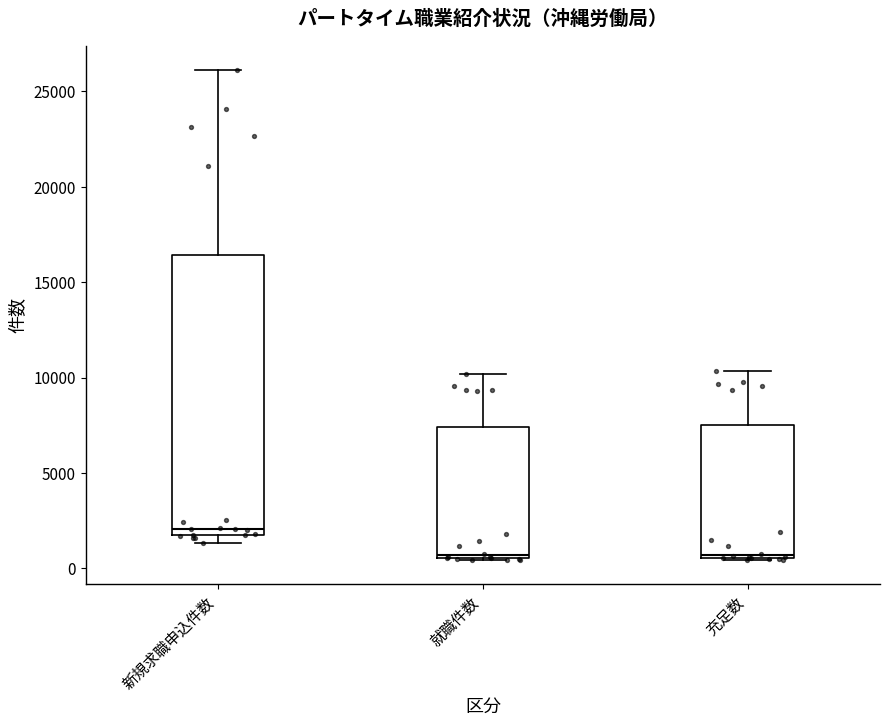

Reading left to right, transcribe this box plot: for each box, give where its median line is, the range the box spans, and where its two whiskers end, as read against the y-axis. The values are not printed on the chart, so give them approximately, as read against the axis.

新規求職申込件数: median 2000, box 1500 to 16500, whiskers 1500 (just below the box's lower edge) to 26000
就職件数: median 500 (just above the box's lower edge), box 500 to 7500, whiskers 500 to 10000
充足数: median 500 (just above the box's lower edge), box 500 to 7500, whiskers 500 to 10500